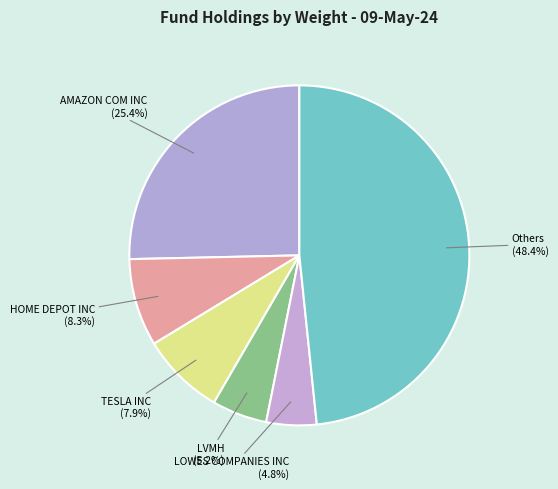

The HOME DEPOT INC slice represents 8% of the pie. True or false?

True